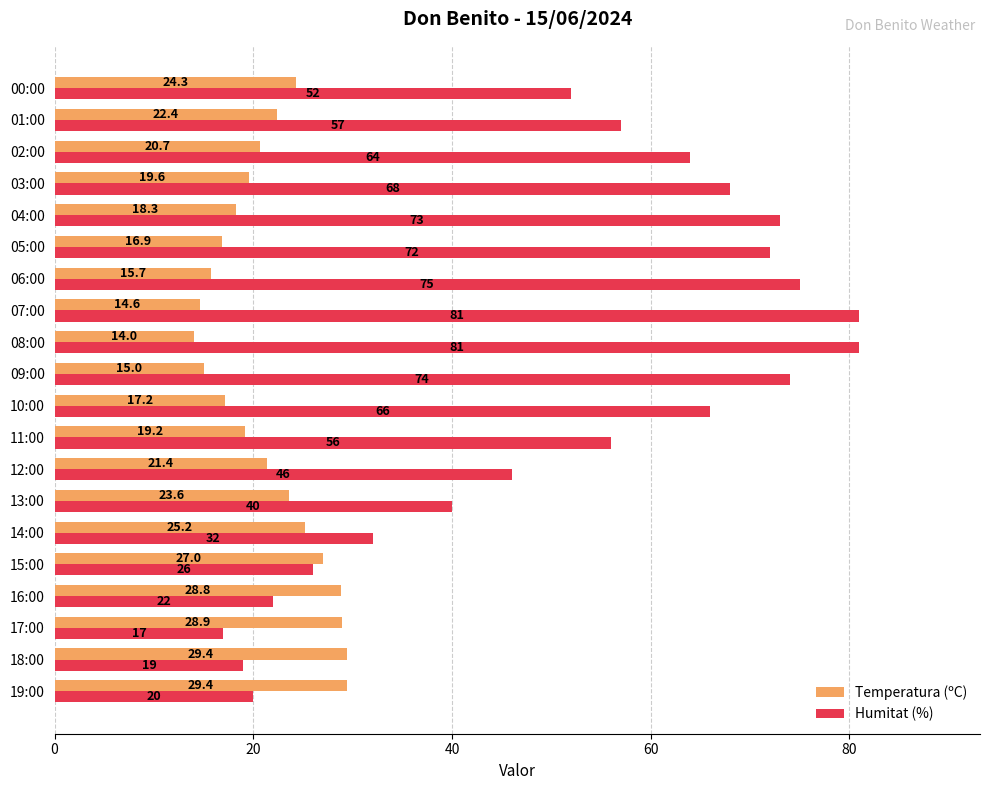

Which series has the largest range (max minus min)?

Humitat (%)